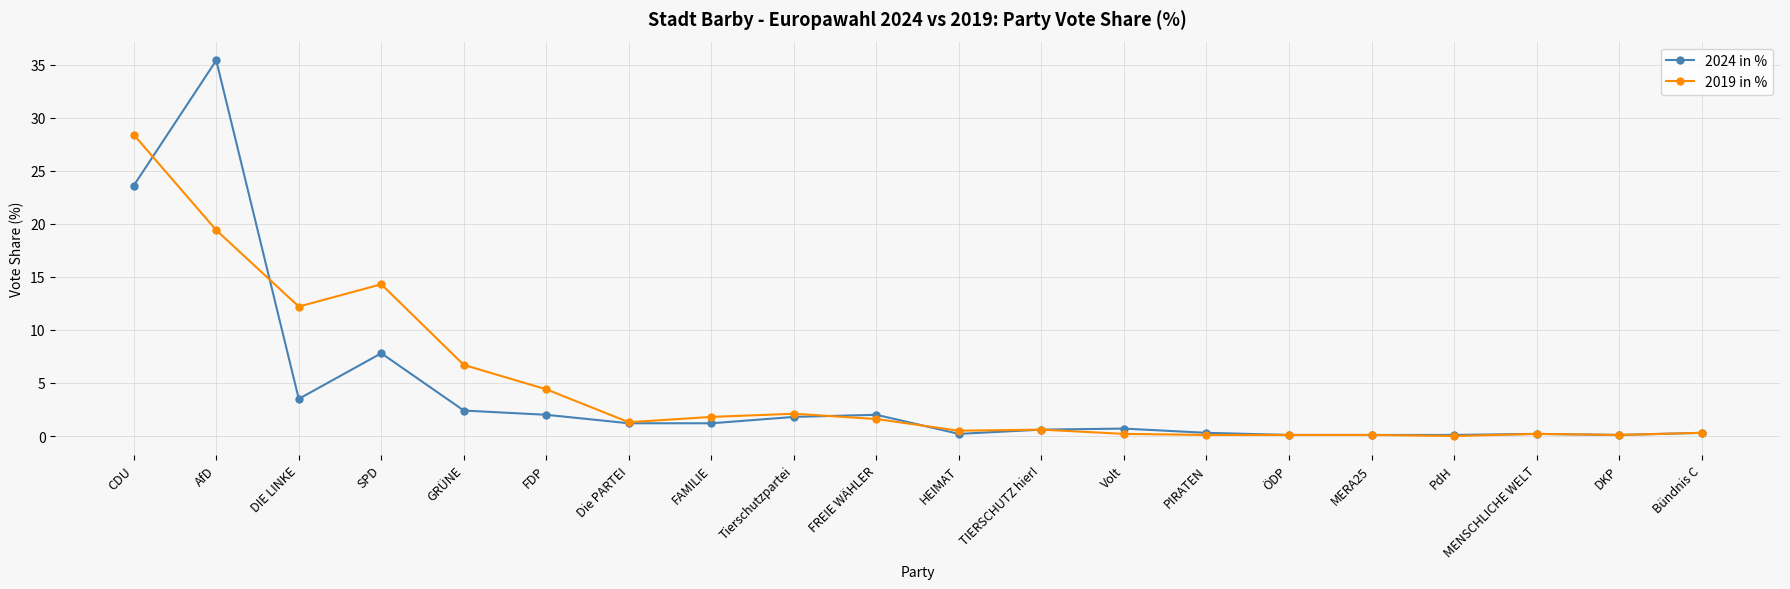

Between AfD and Bündnis C, which series saw the biggest shift?

2024 in %